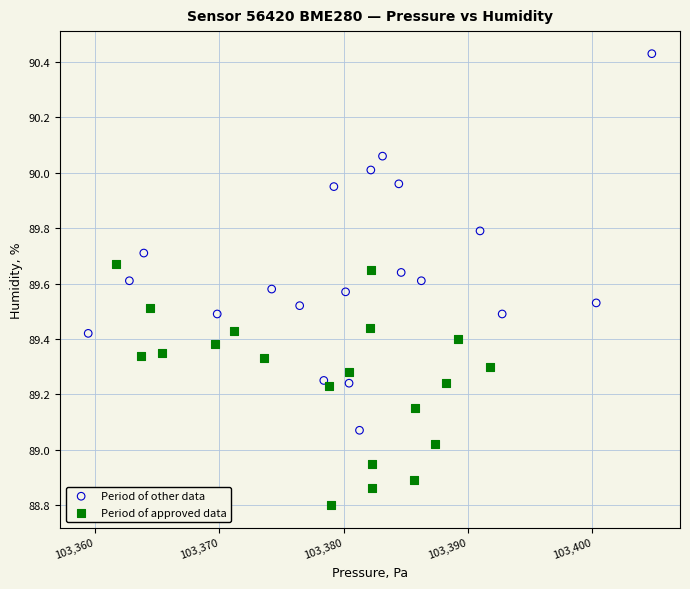

Which series reaches the maximum Y coordinate?

Period of other data